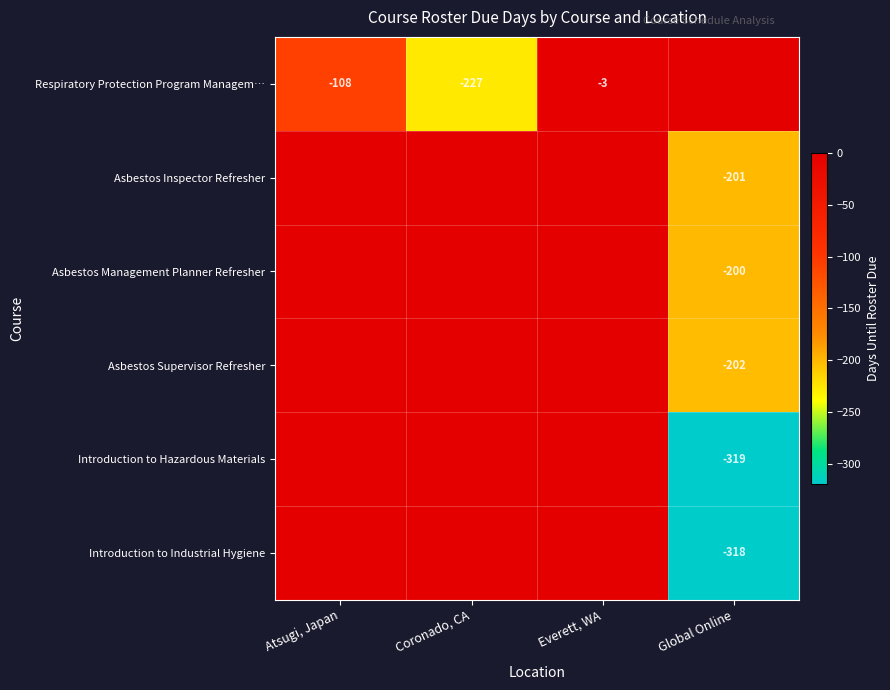

The value of Asbestos Inspector Refresher at Global Online is -81. True or false?

False